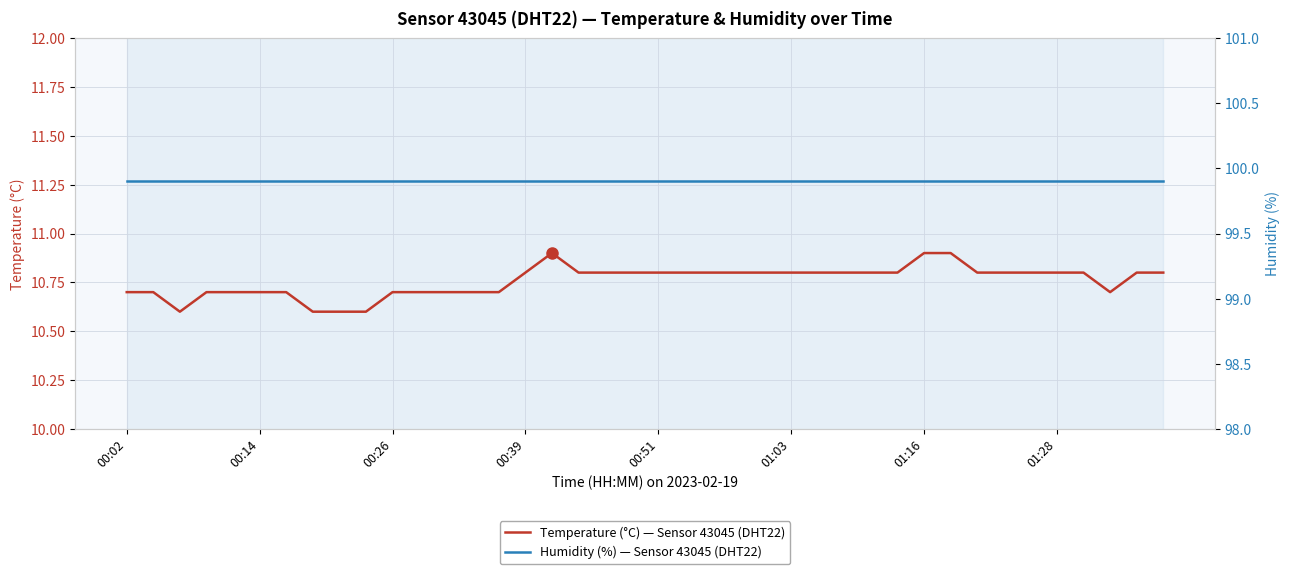

How many series are shown in this chart?

2